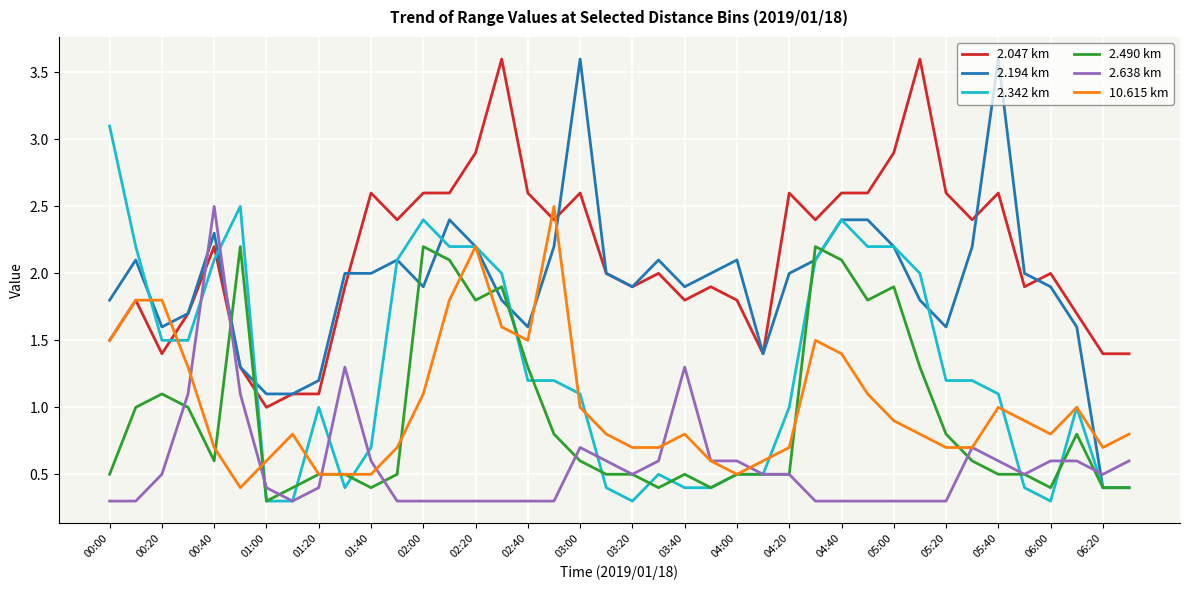

What is the sum of all 2.638 km values?

22.7